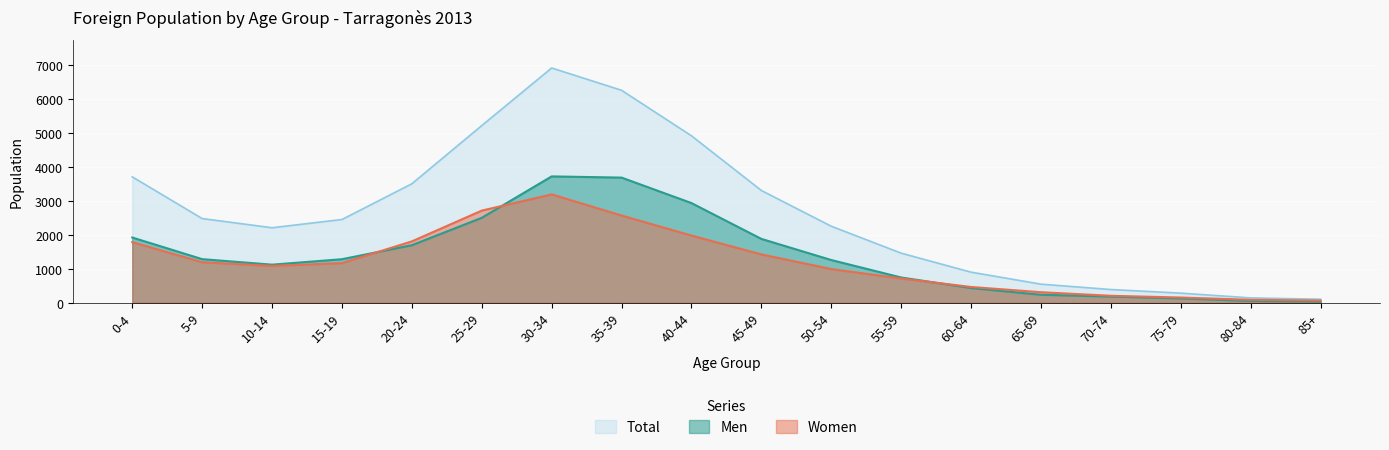

What is the spread (max minus min) of values at 60-64?

466